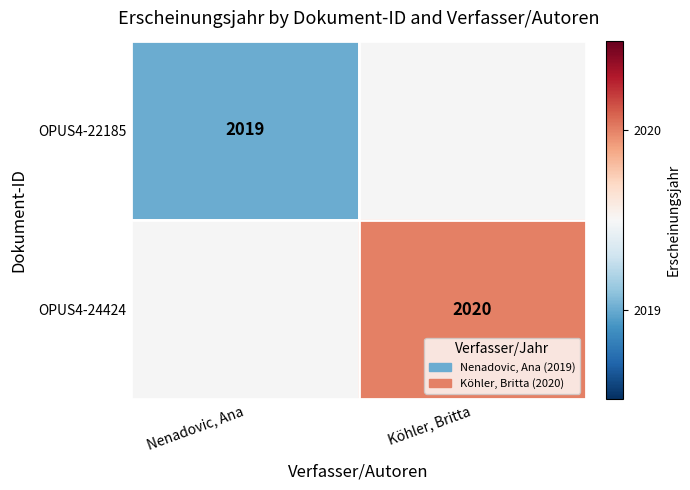

At how many categories does at least one series exceed 2019?

1